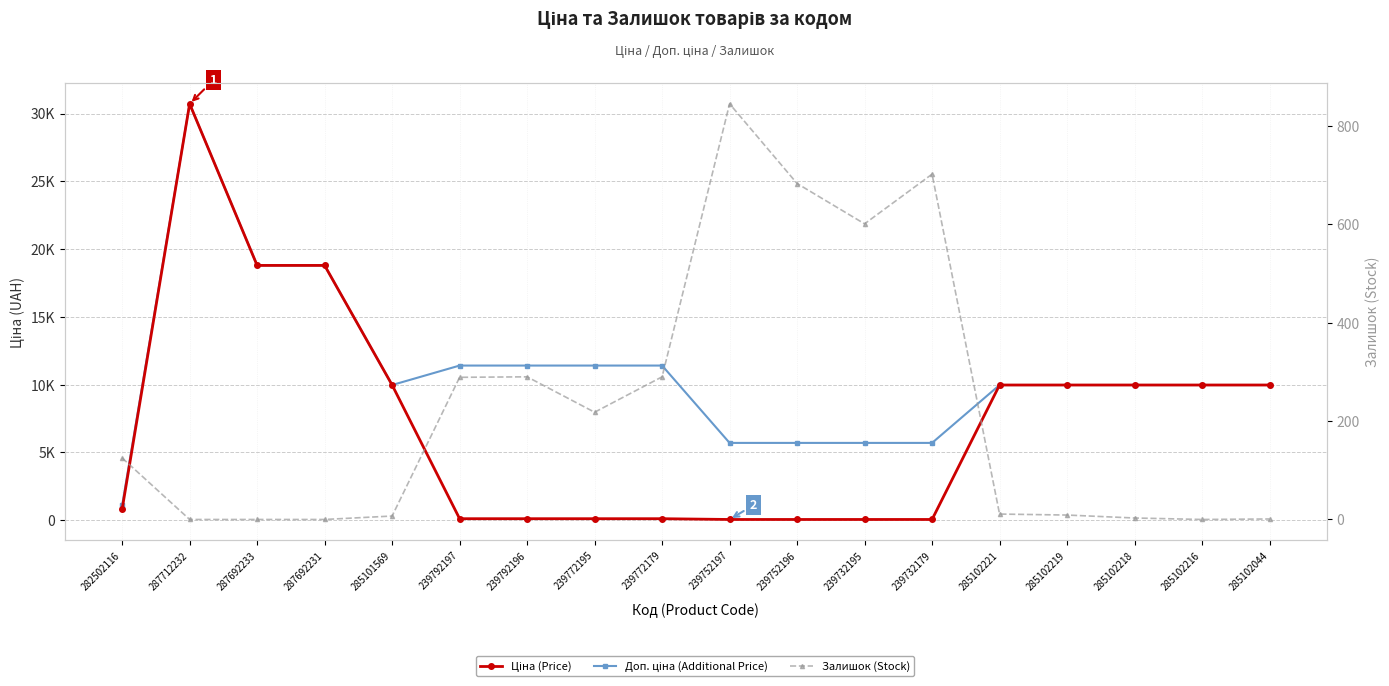

At which category does Доп. ціна (Additional Price) reach its first local valley?

285101569